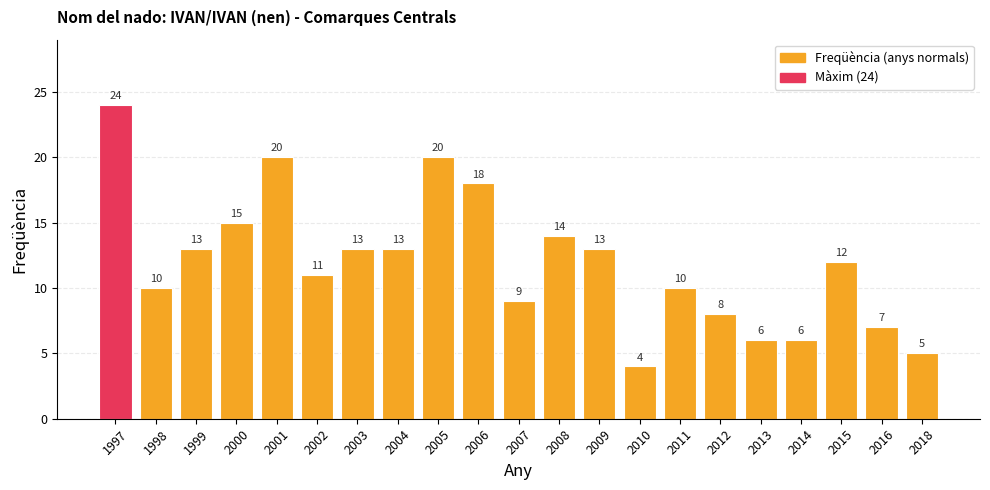

What is the sum of the values at 2000 and 2003?

28